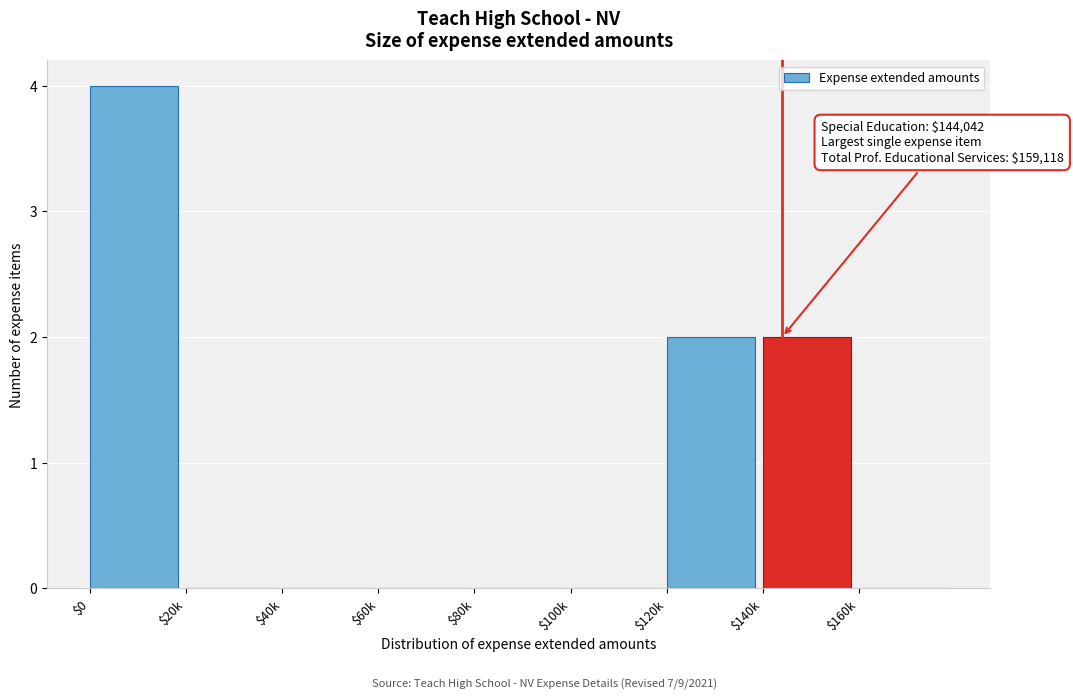

The chart shows a value of 0 at $80k. True or false?

True